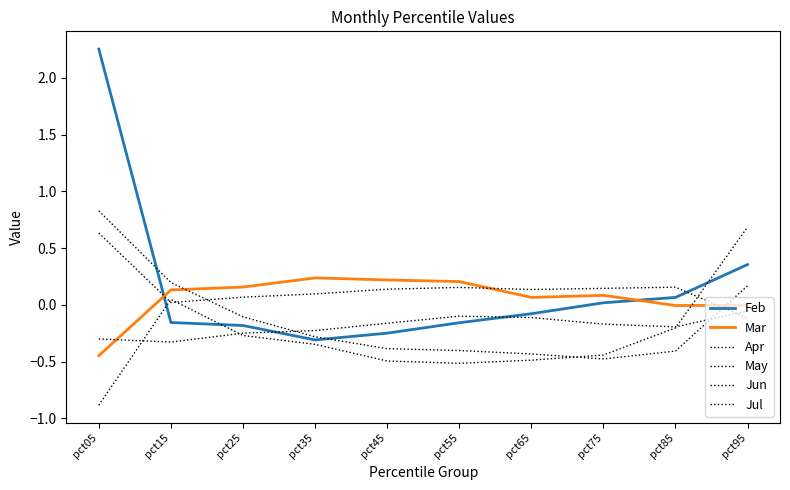

True or false: Feb and Jun cross at least once.

True